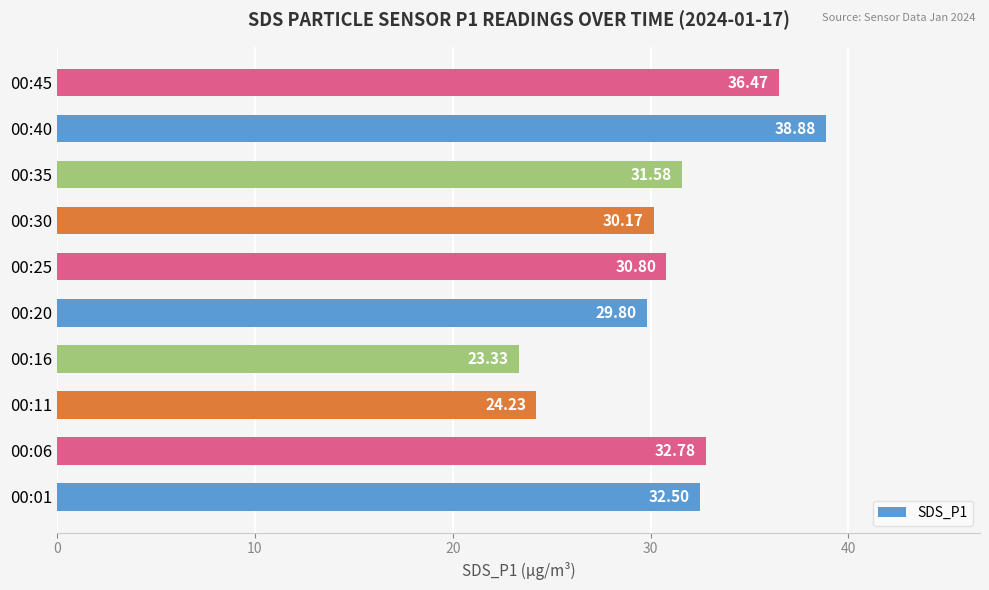

What is the difference between the second highest and second lowest values?

12.2